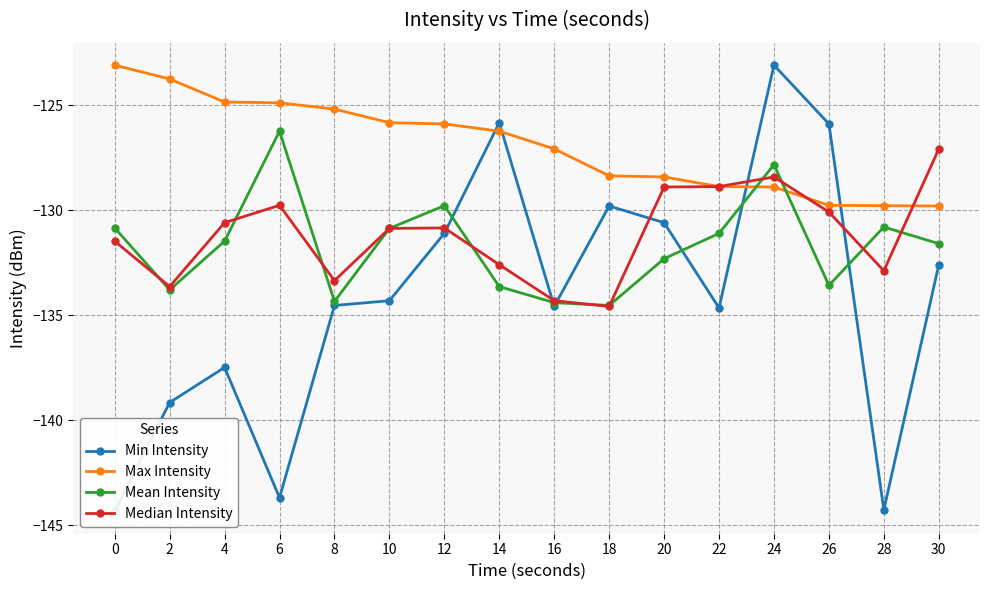

What is the difference between the highest and lowest values at 22?

5.8